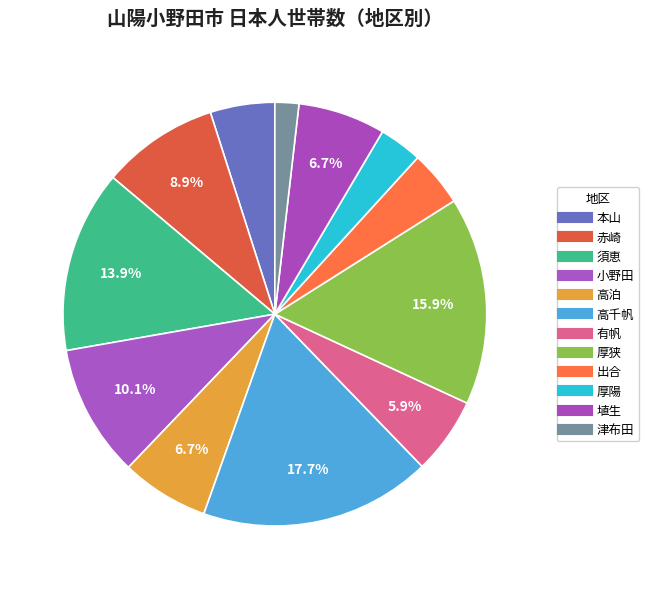

Which slice is the smallest?

津布田